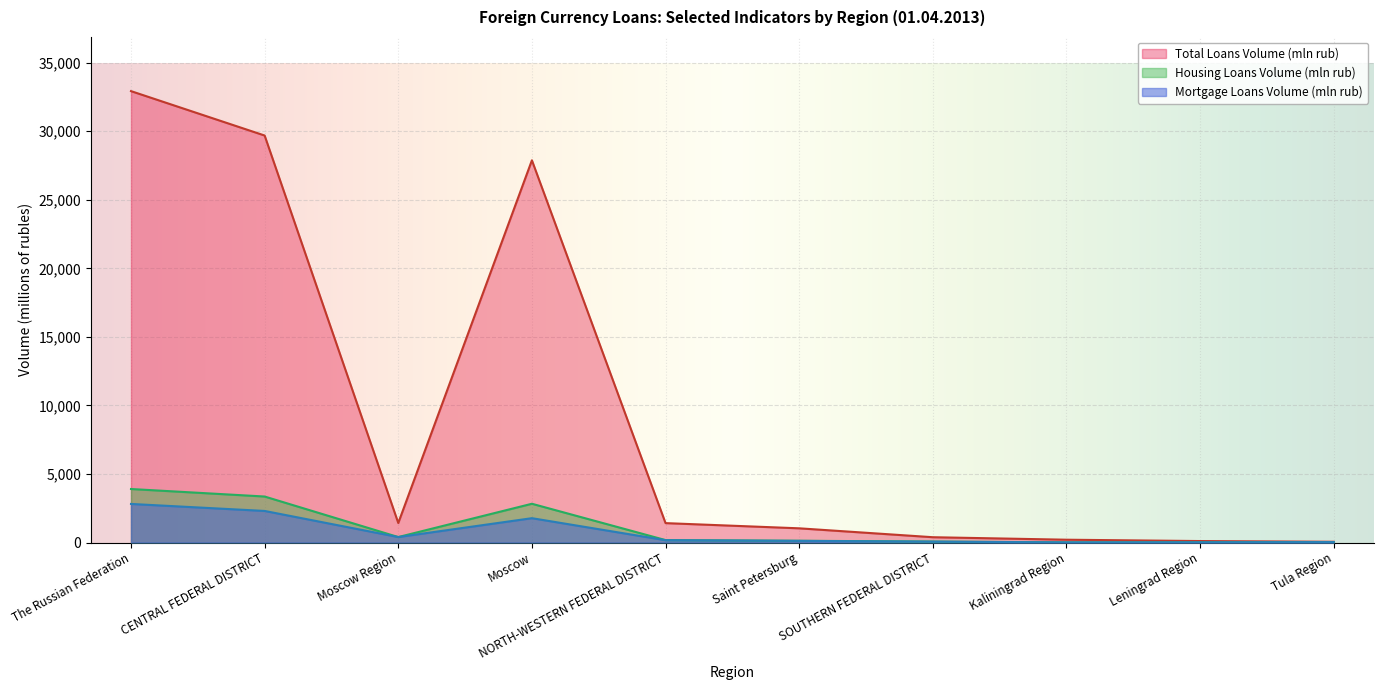

In Mortgage Loans Volume (mln rub), how many points are lower than both neighbors (excluding endpoints)?

2